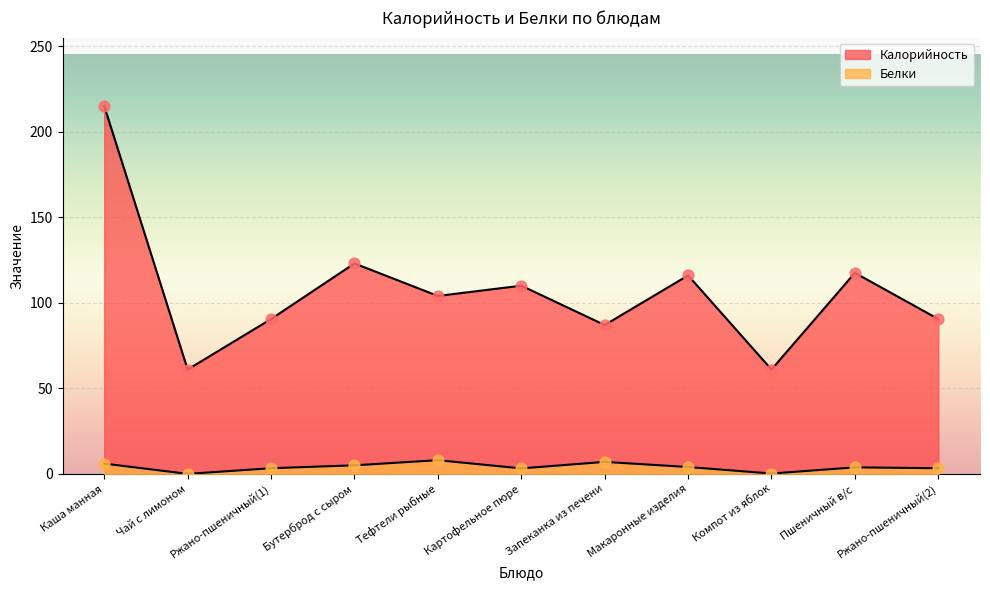

Which series has the widest spread of Y values?

Калорийность